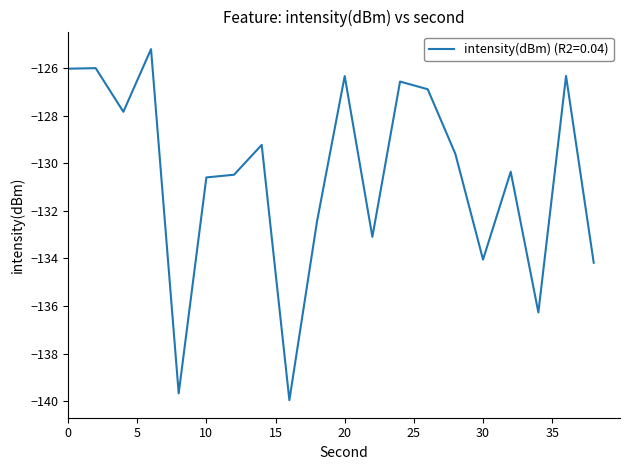

What is the minimum value shown in the chart?

-140.0